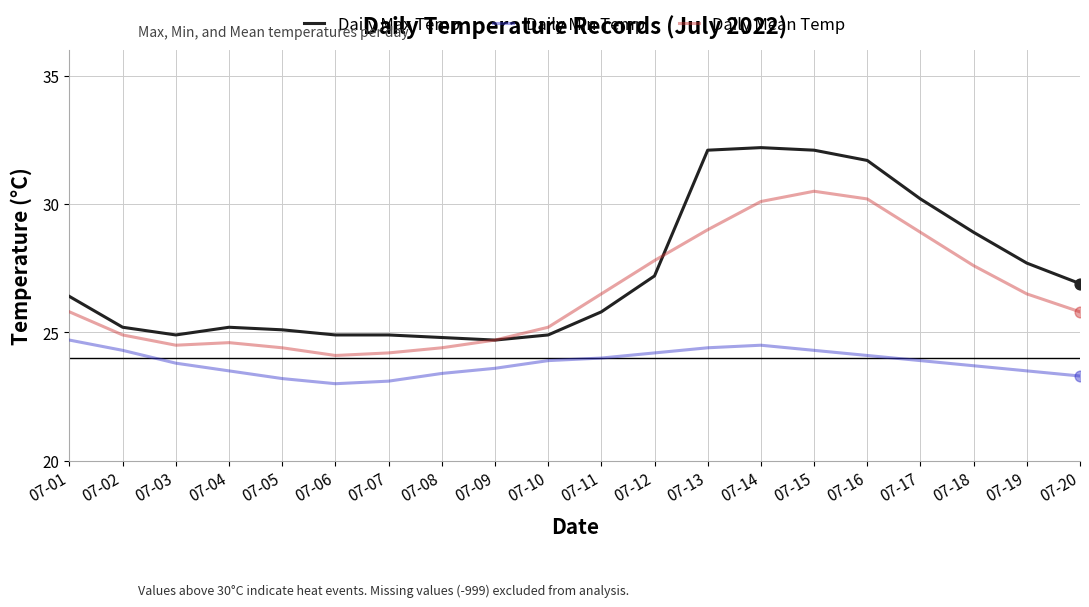

Which series has the largest total across all categories?

Daily Max Temp